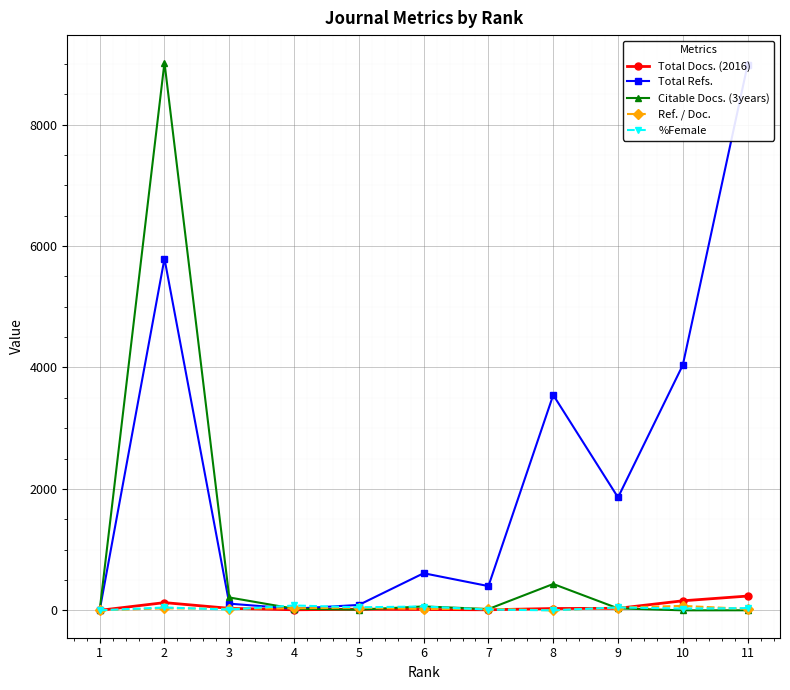

Between which two adjacent categories do %Female and Ref. / Doc. first intersect?

2 and 3